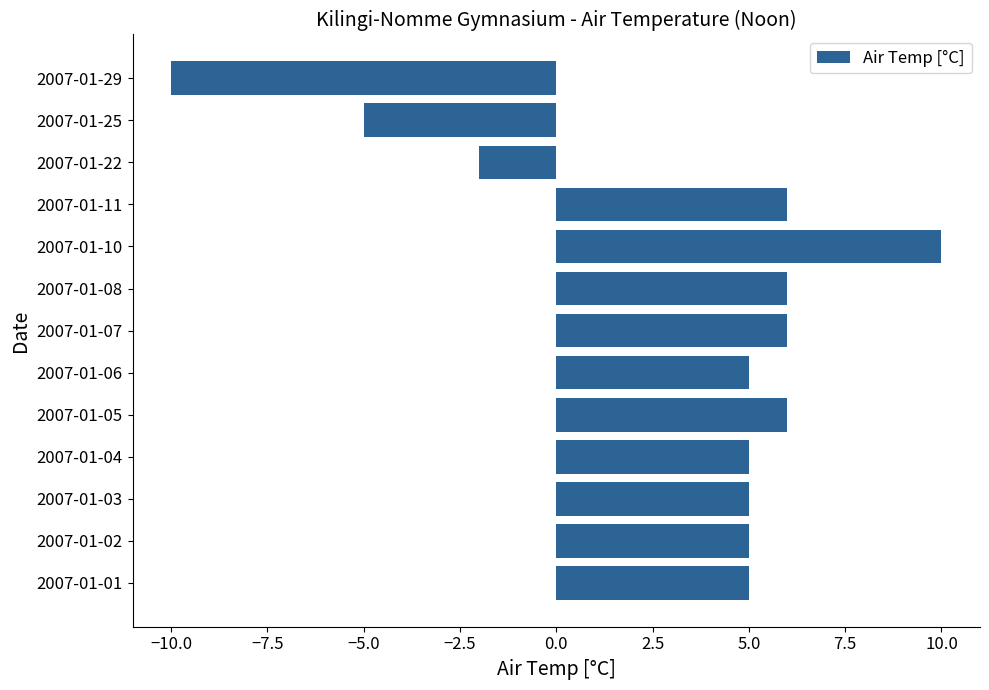

At which label is the value closest to 0?

2007-01-22